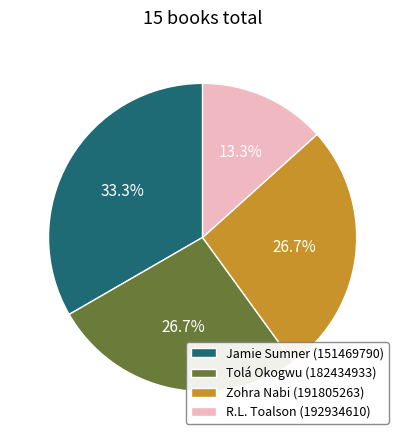

Is the sum of R.L. Toalson (192934610) and Zohra Nabi (191805263) greater than half?

No